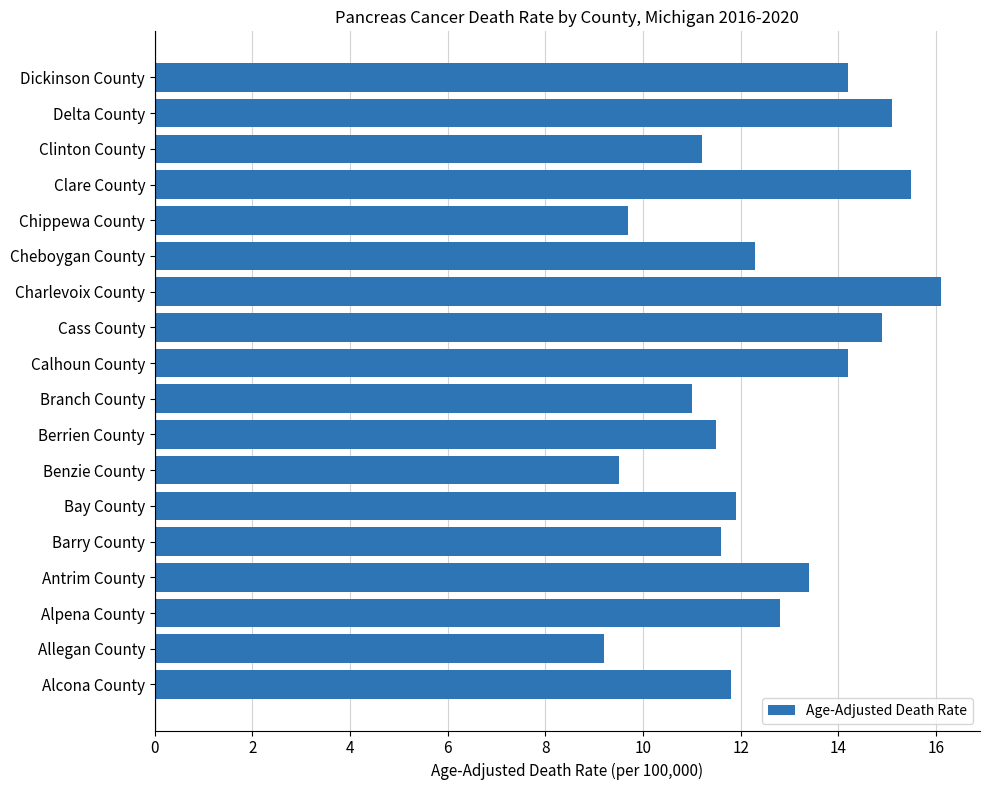

Reading bottom to top, extract all data points from this chart.

Alcona County=11.8	Allegan County=9.2	Alpena County=12.8	Antrim County=13.4	Barry County=11.6	Bay County=11.9	Benzie County=9.5	Berrien County=11.5	Branch County=11.0	Calhoun County=14.2	Cass County=14.9	Charlevoix County=16.1	Cheboygan County=12.3	Chippewa County=9.7	Clare County=15.5	Clinton County=11.2	Delta County=15.1	Dickinson County=14.2